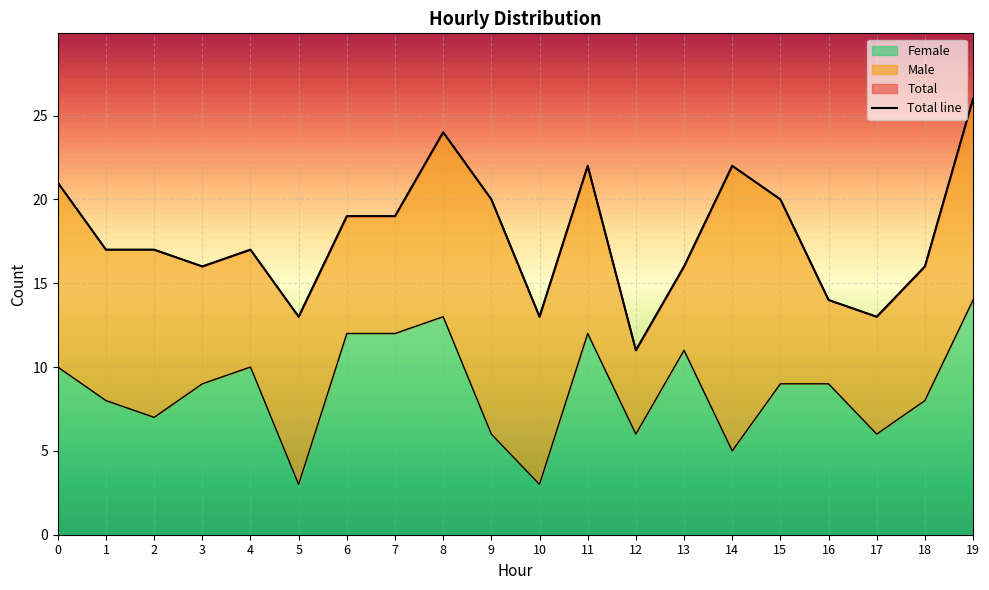

Which series has the widest spread of values?

Total